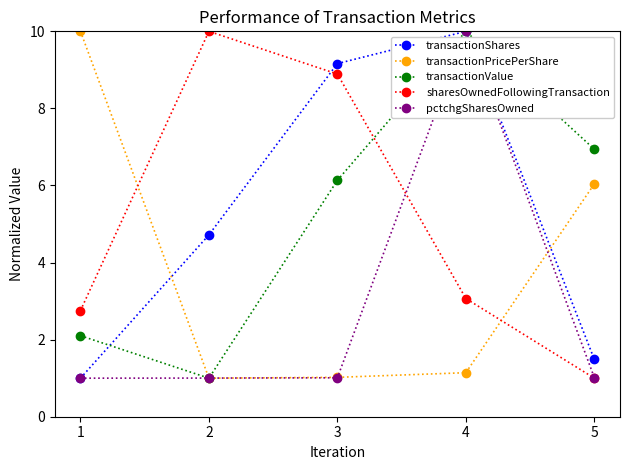

Is it true that transactionValue equals 6.9 at 5?

True